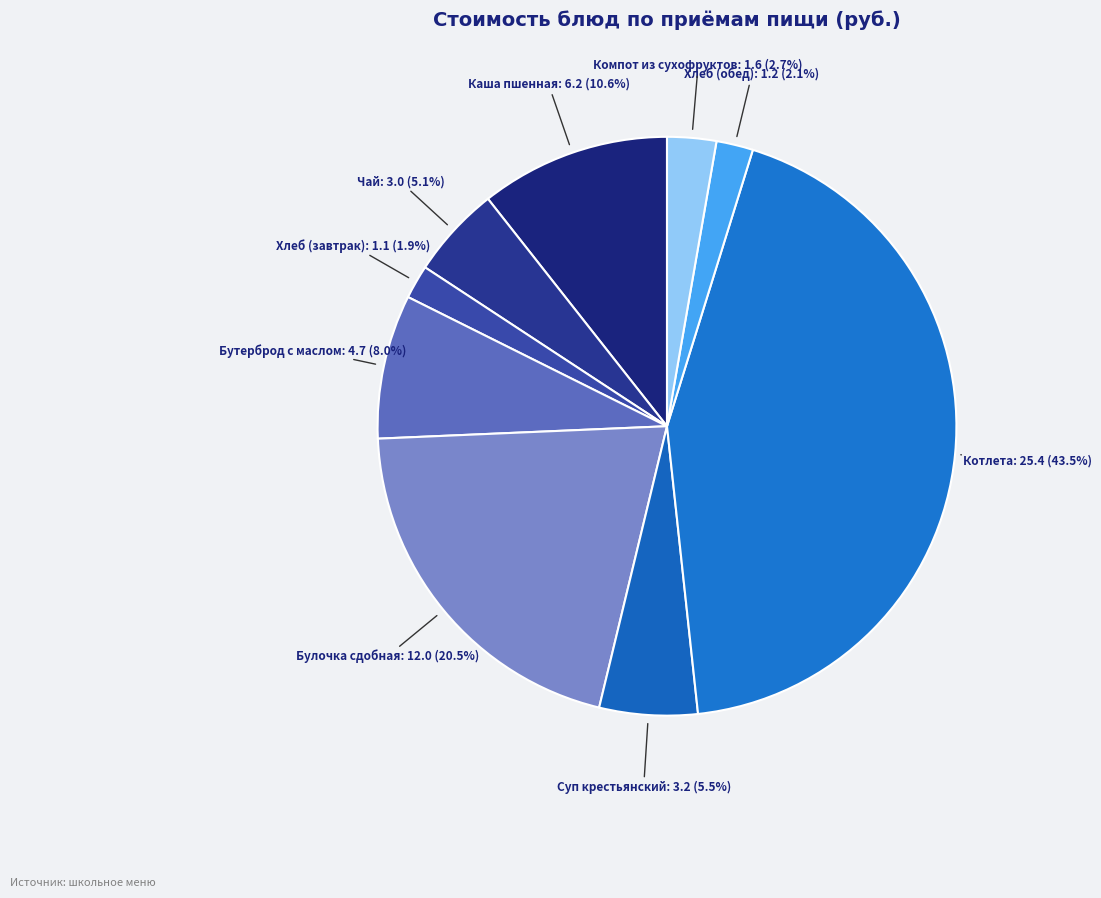

To the nearest percent, what is the average slice percentage?

11%